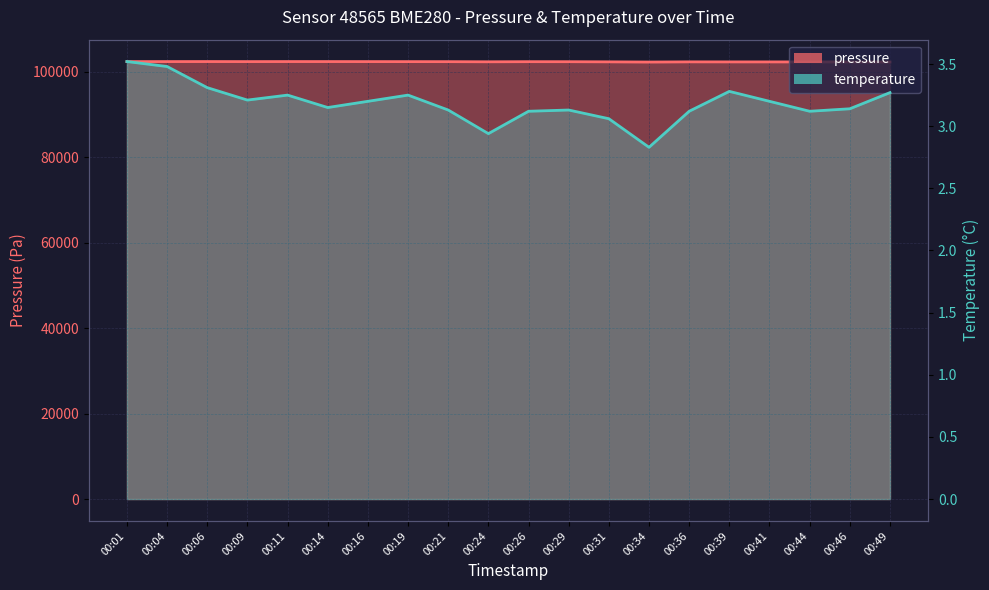

What is the greatest value displayed?

102359.3